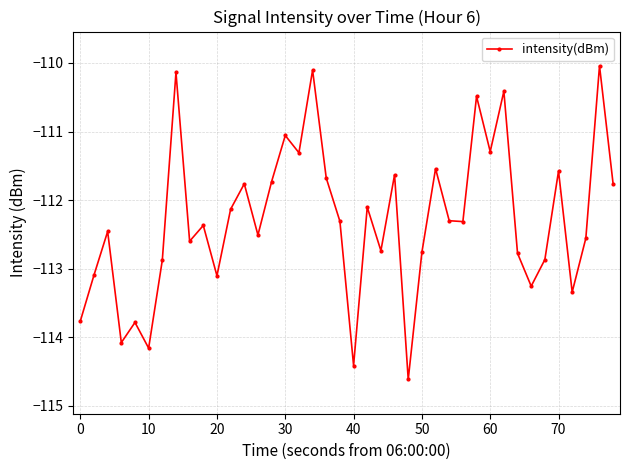

What is the value of the 13th point from the left?

-111.8